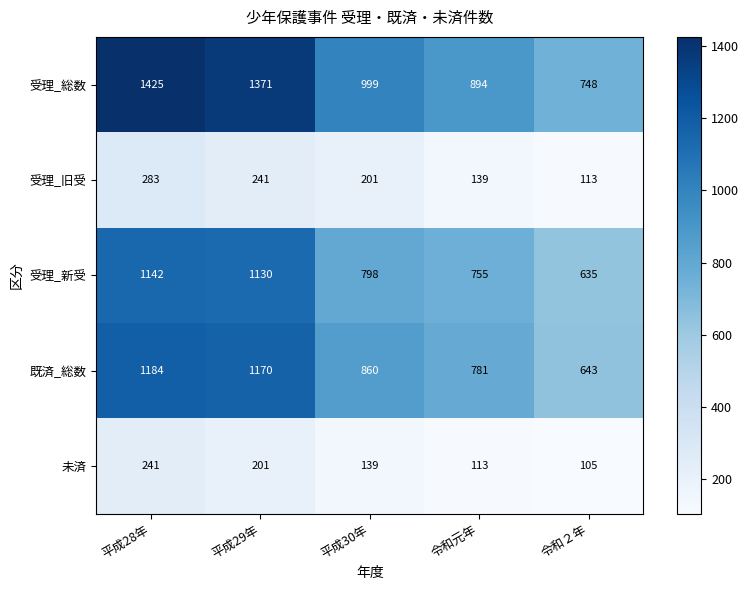

What is the lowest value of the 未済 series?

105